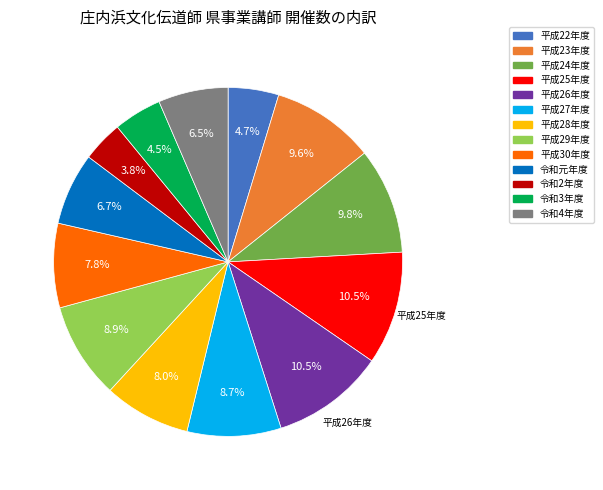

To the nearest percent, what portion does 平成28年度 represent?

8%